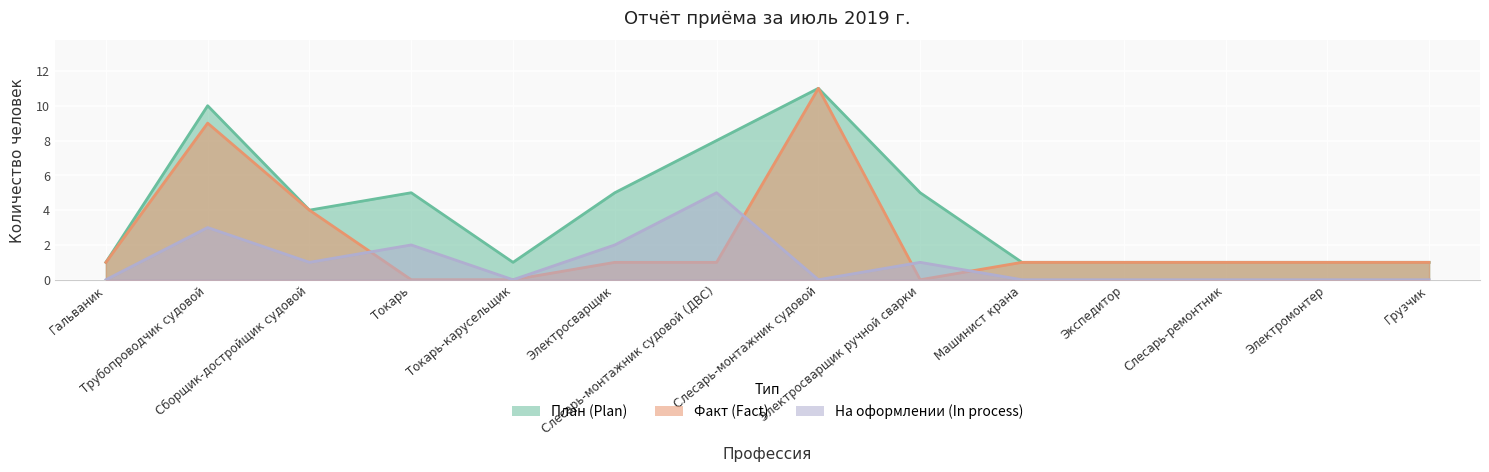

Which series has the largest range (max minus min)?

Факт (Fact)